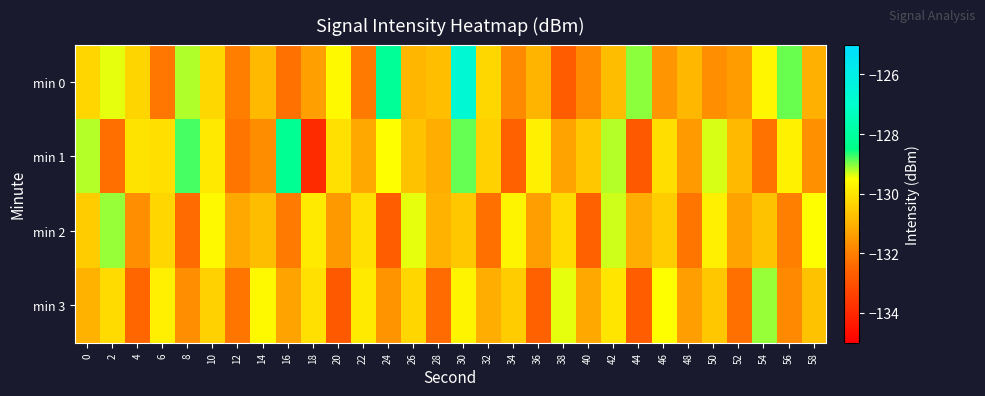

At 54, list the series in order from largest to smallest.

min 3, min 0, min 2, min 1